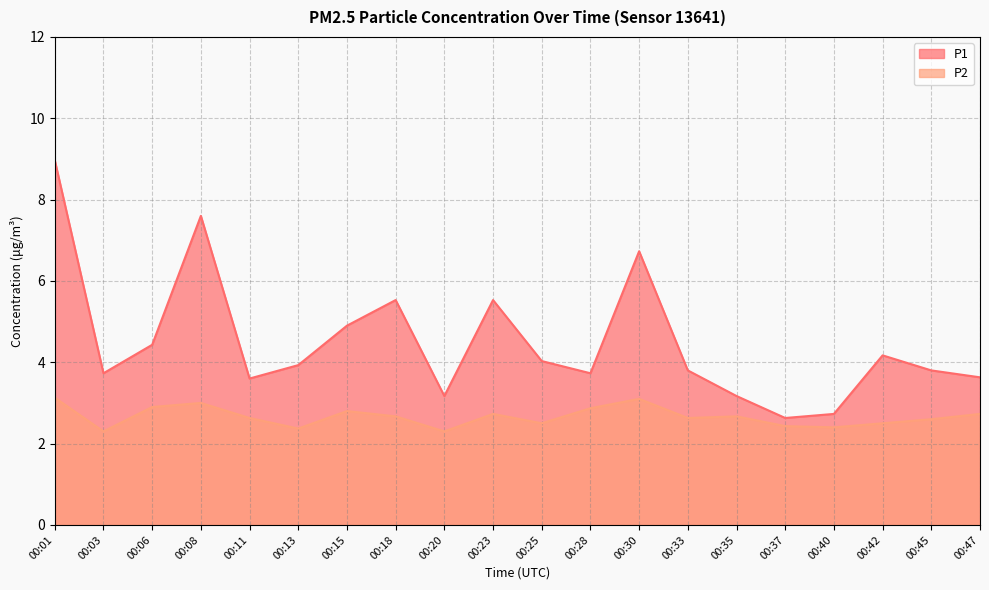

What is the highest value of the P2 series?

3.1